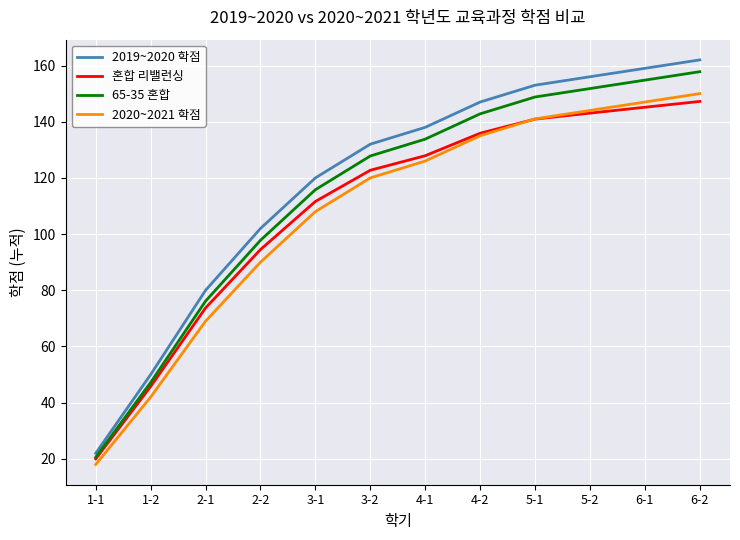

At which label does 2020~2021 학점 reach its minimum?

1-1